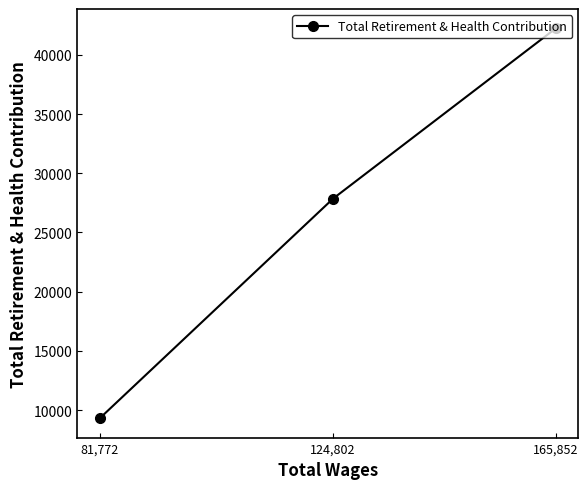

What is the sum of the values at 165,852 and 124,802?

70085